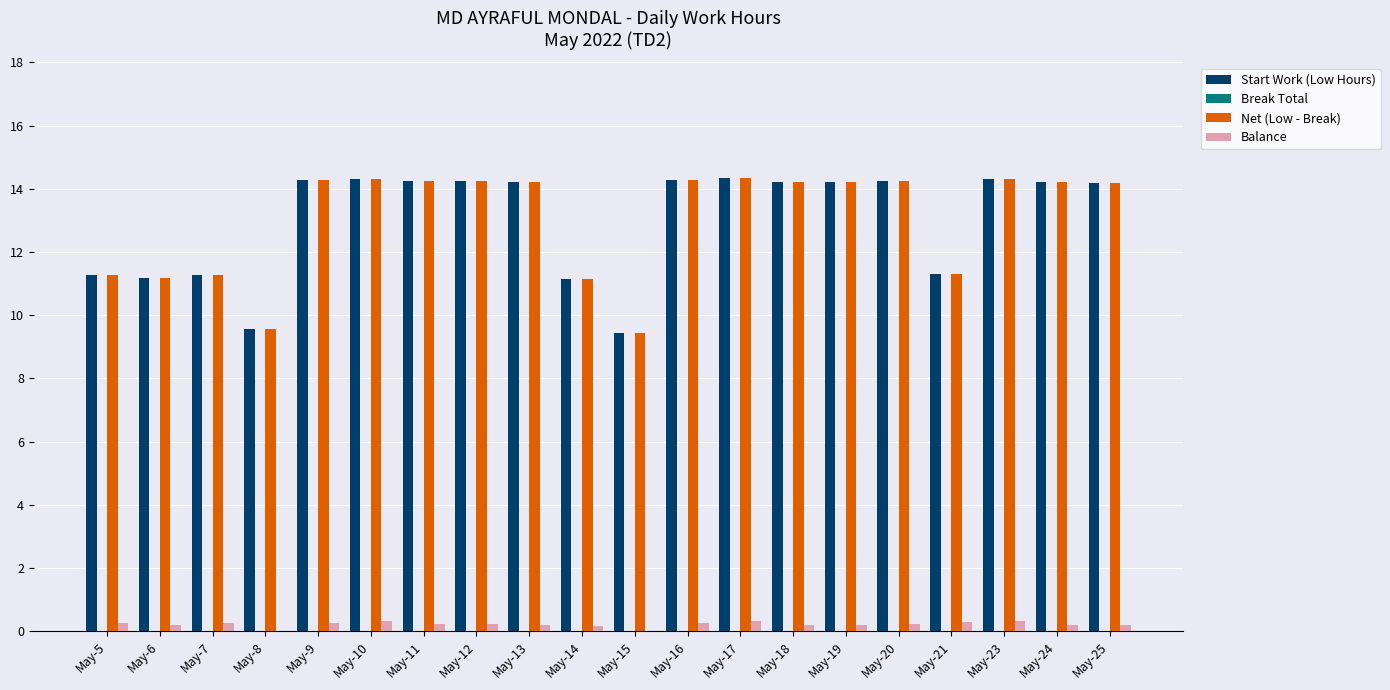

At which label does Net (Low - Break) first exceed 14?

May-9